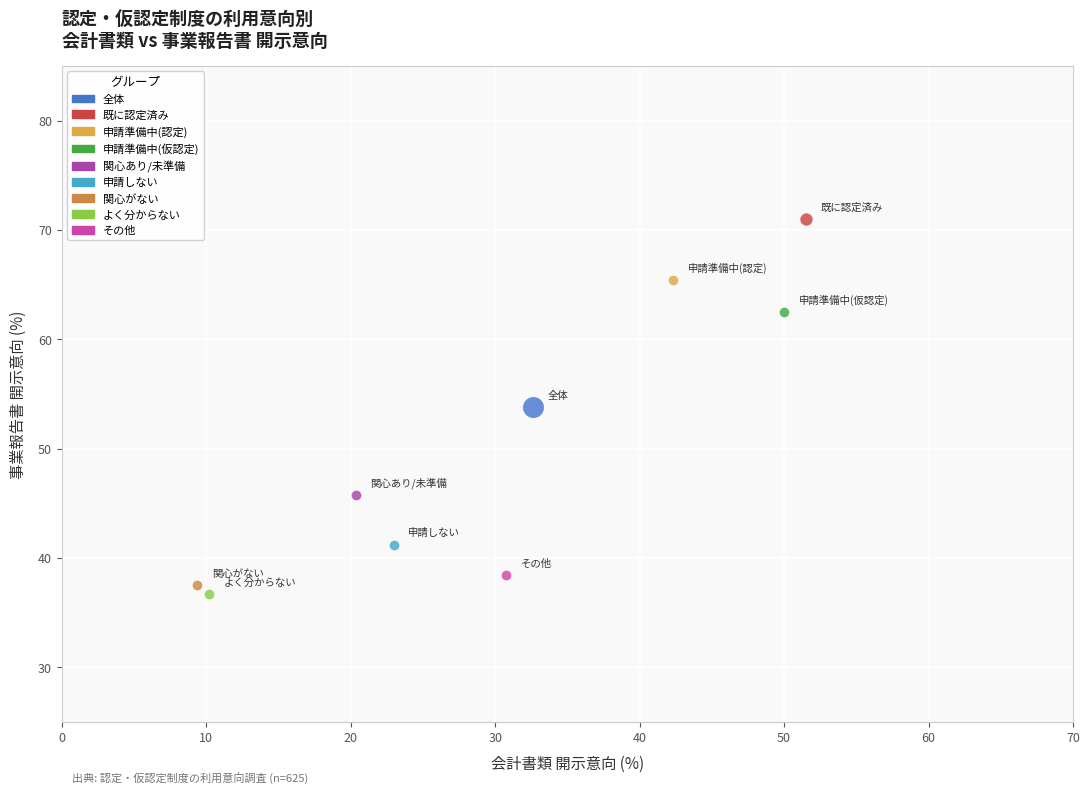

What are all the series names shown in the legend?

全体, 既に認定済み, 申請準備中(認定), 申請準備中(仮認定), 関心あり/未準備, 申請しない, 関心がない, よく分からない, その他